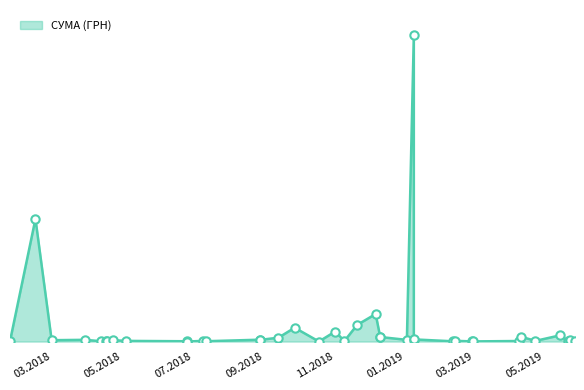

At which category does the chart reach its peak across all series?

08.01.2019